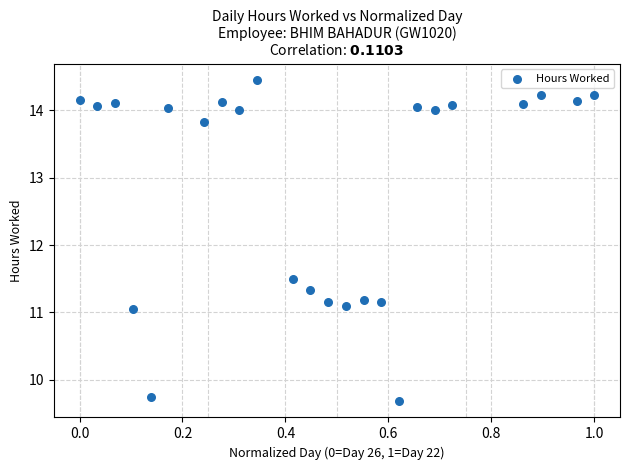

What is the range of X values (max minus min)?

1.0